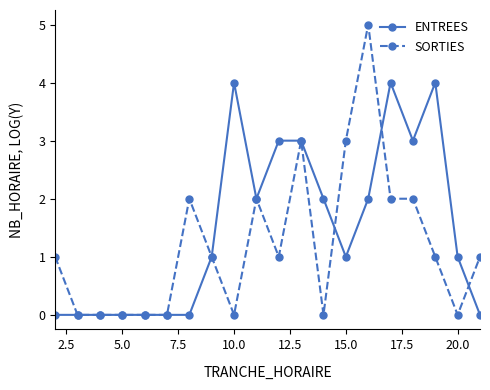

How many categories are shown in the chart?

20